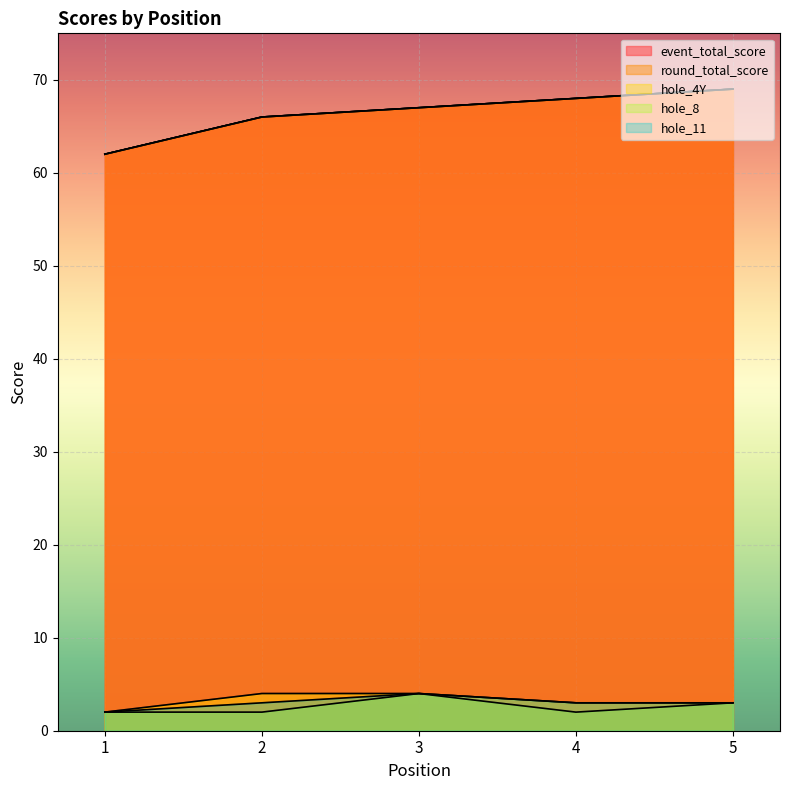

True or false: event_total_score has a value of 67 at 3.

True